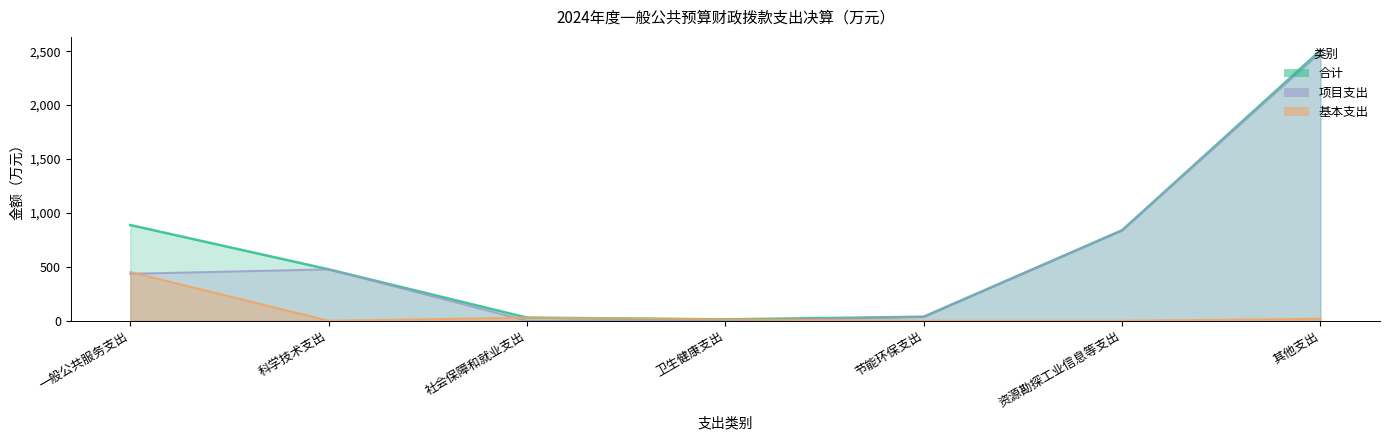

Reading left to right, transcribe all the data shown in this chart.

合计: 一般公共服务支出=887.4	科学技术支出=476.6	社会保障和就业支出=28.7	卫生健康支出=12.6	节能环保支出=37.0	资源勘探工业信息等支出=839.0	其他支出=2506.9
基本支出: 一般公共服务支出=451.6	科学技术支出=0.0	社会保障和就业支出=28.7	卫生健康支出=12.6	节能环保支出=0.0	资源勘探工业信息等支出=0.0	其他支出=18.5
项目支出: 一般公共服务支出=435.8	科学技术支出=476.6	社会保障和就业支出=0.0	卫生健康支出=0.0	节能环保支出=37.0	资源勘探工业信息等支出=839.0	其他支出=2488.4